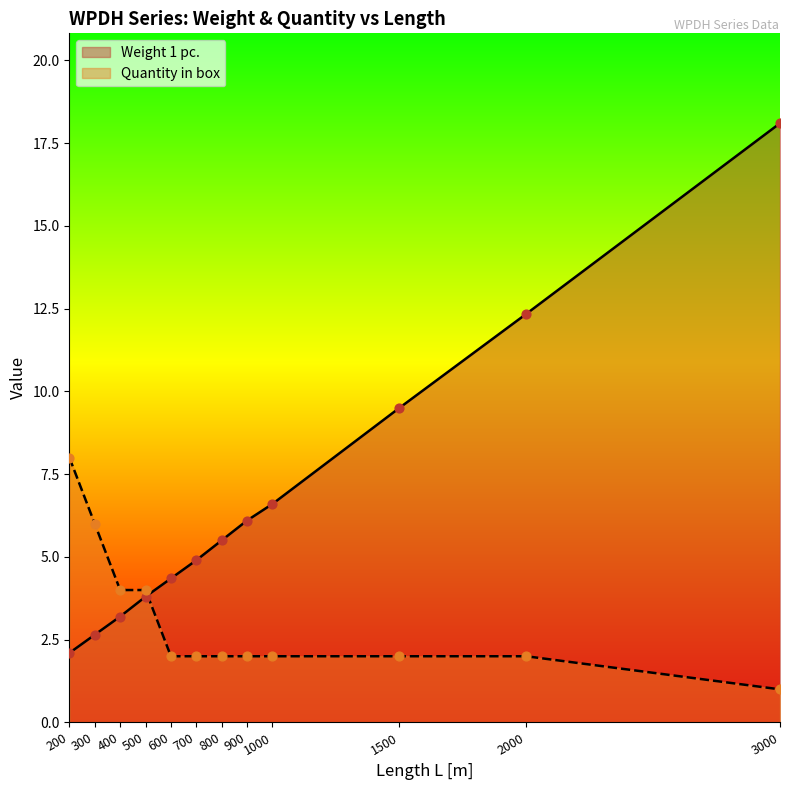

What are all the series names shown in the legend?

Weight 1 pc., Quantity in box